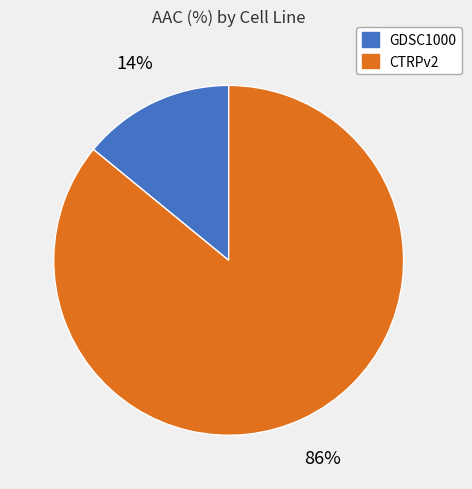

The GDSC1000 slice represents 14% of the pie. True or false?

True